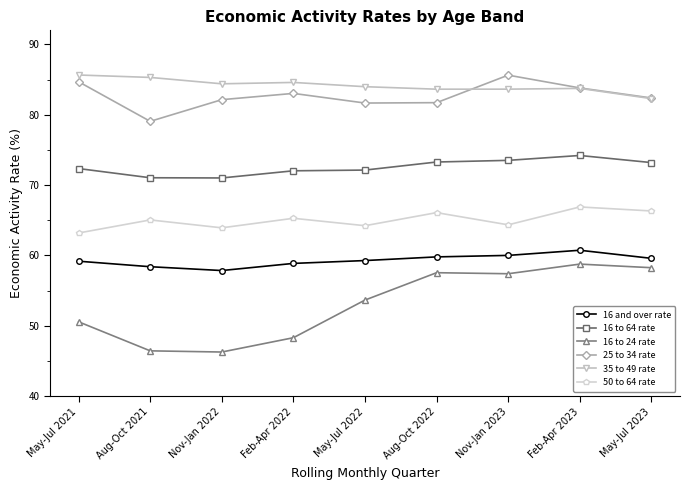

What is the average value of the 25 to 34 rate series?

82.7